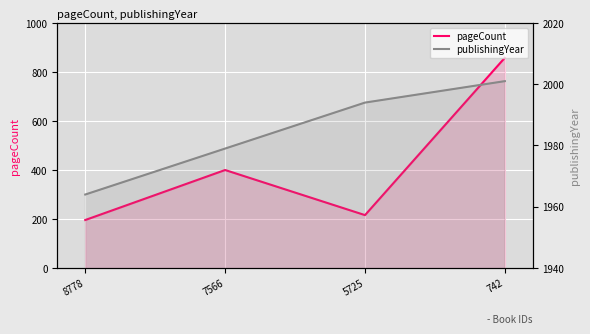

True or false: pageCount has more than 0 points higher than both neighbors.

True